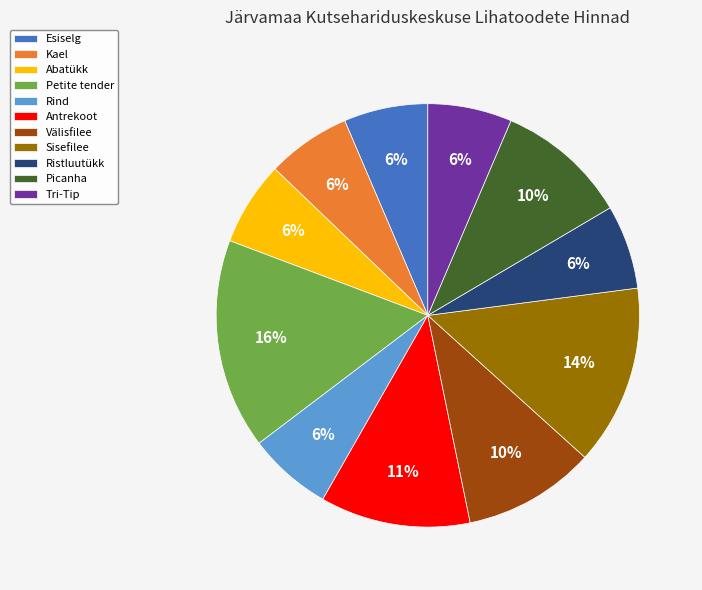

What percentage is the Kael slice, to the nearest percent?

6%